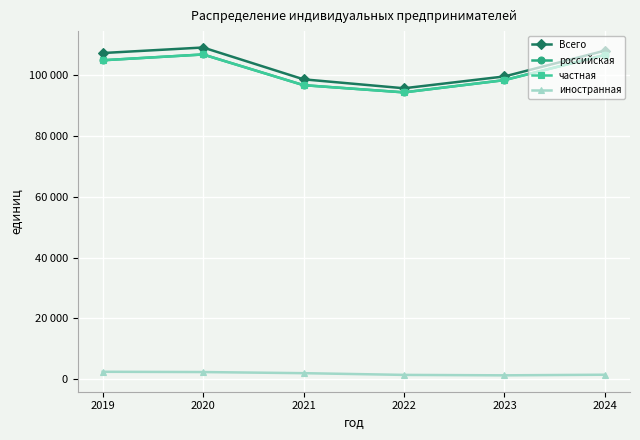

Between 2020 and 2024, which series saw the biggest shift?

Всего